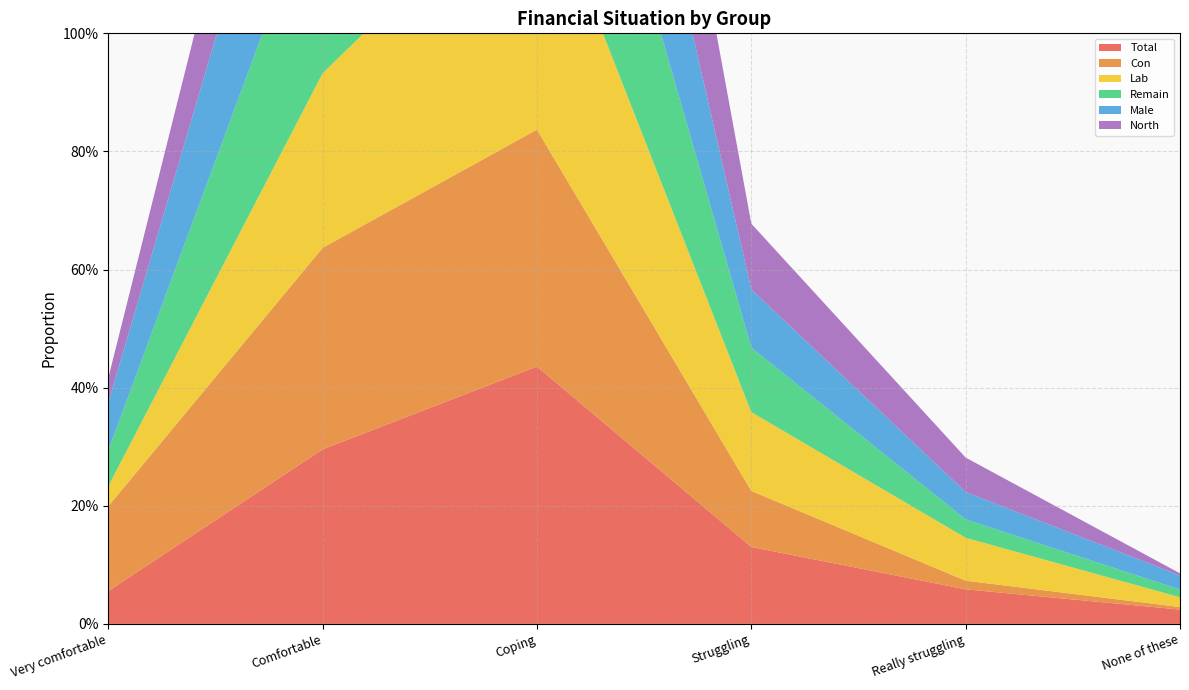

Reading left to right, what are all the values shown in this chart?

Total: 0.1	0.3	0.4	0.1	0.1	0.0
Con: 0.1	0.3	0.4	0.1	0.0	0.0
Lab: 0.0	0.3	0.4	0.1	0.1	0.0
Remain: 0.1	0.3	0.4	0.1	0.0	0.0
Male: 0.1	0.3	0.4	0.1	0.0	0.0
North: 0.0	0.3	0.5	0.1	0.1	0.0